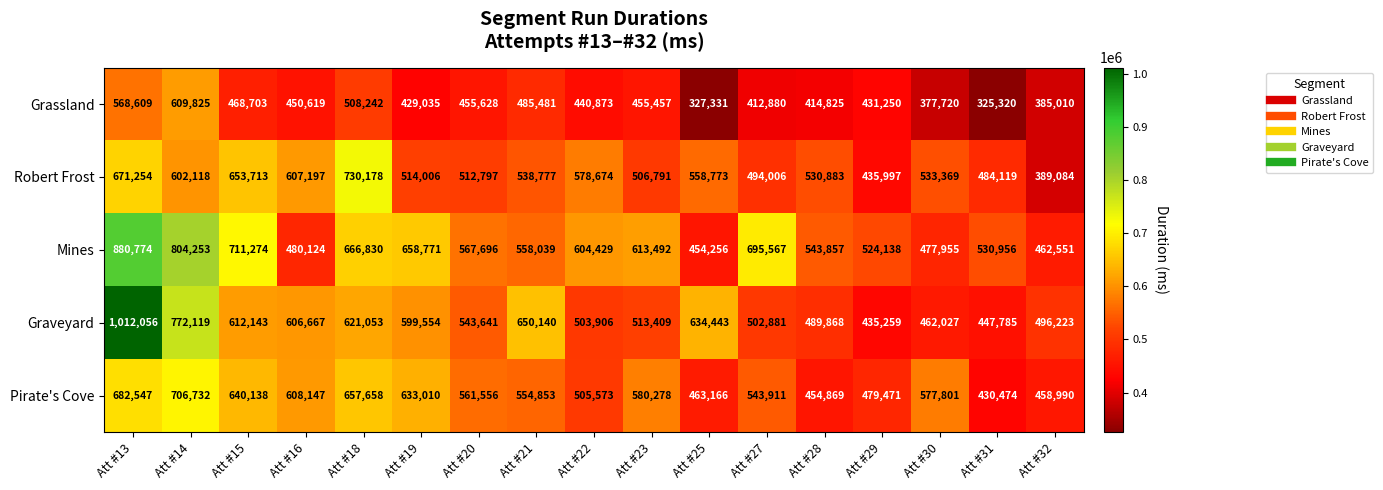

Which category has the lowest value in the Robert Frost series?

Att #32